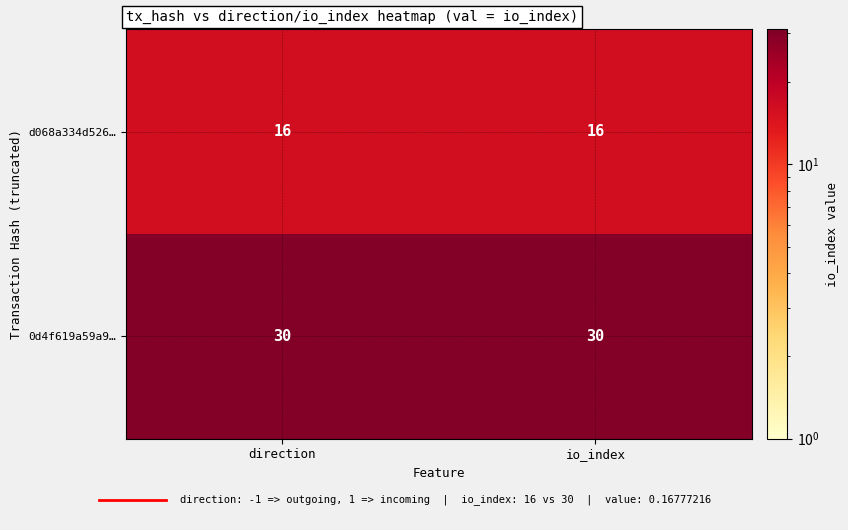

What is the spread (max minus min) of values at direction?

14